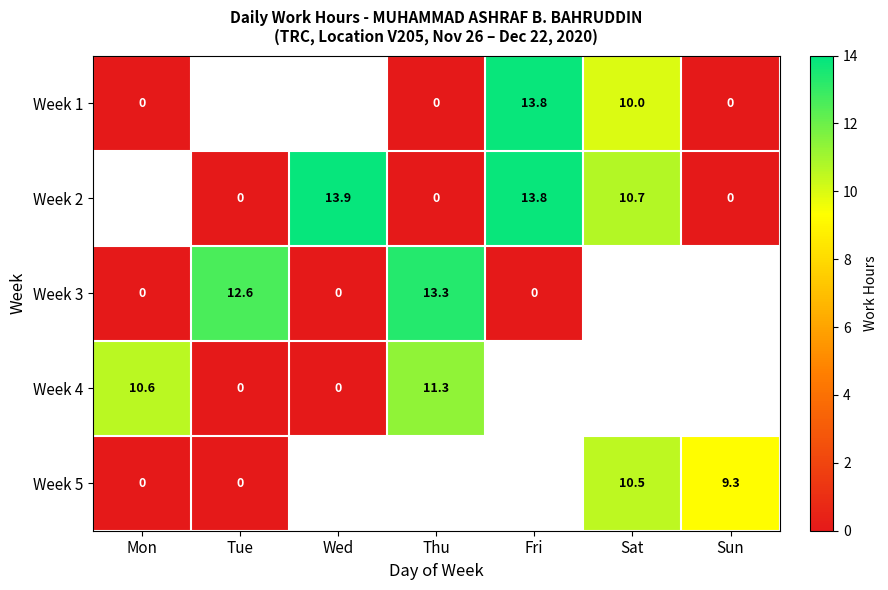

True or false: Week 2 has a value of 24.5 at Wed.

False